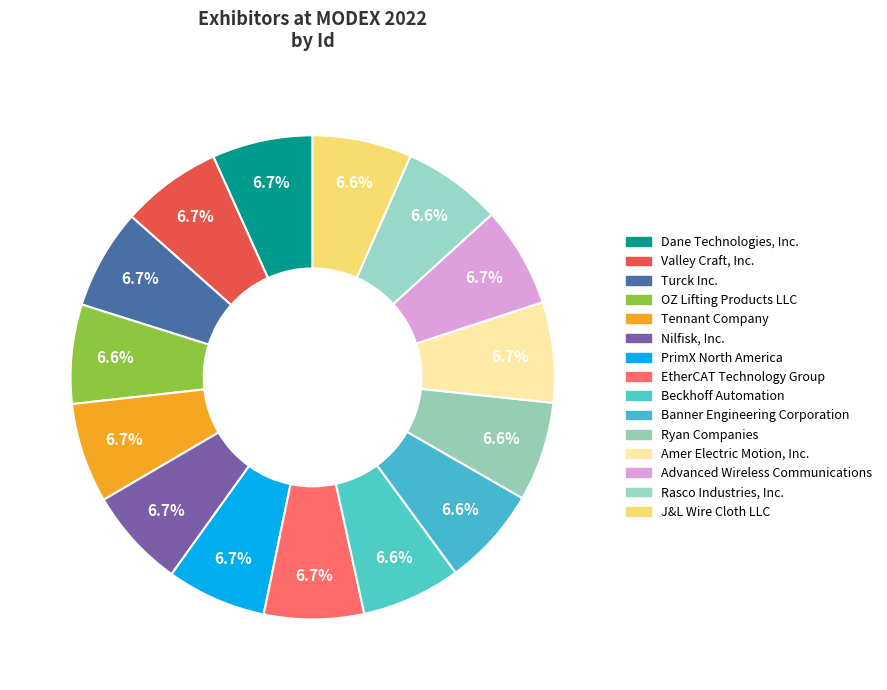

True or false: Nilfisk, Inc. accounts for 21% of the total.

False